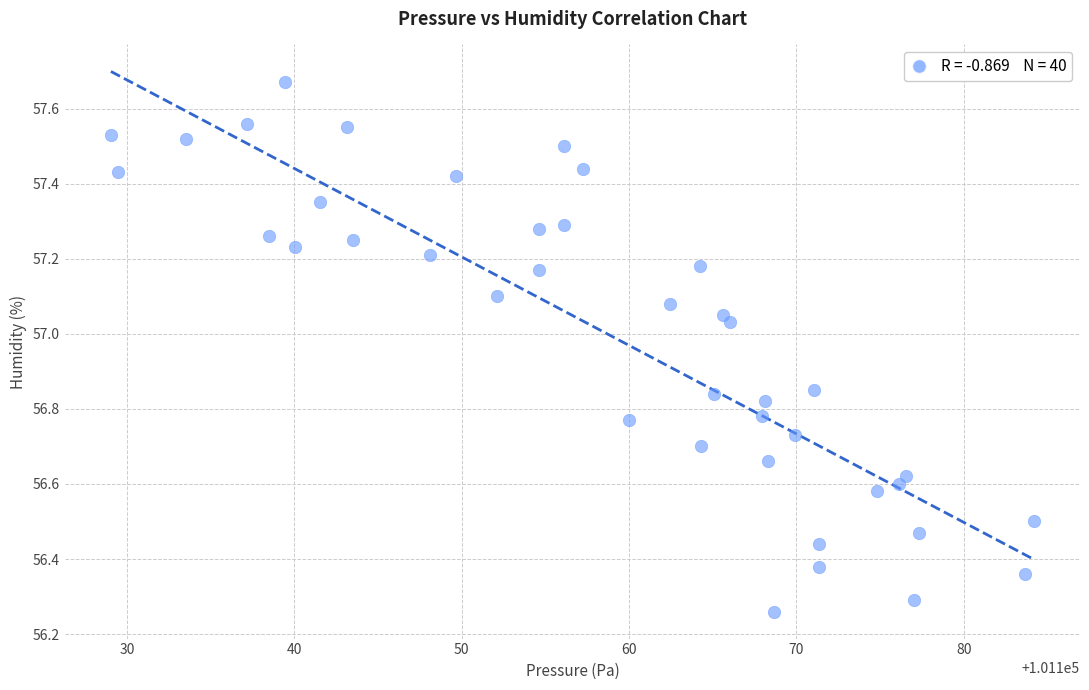

What is the range of X values (max minus min)?

55.2